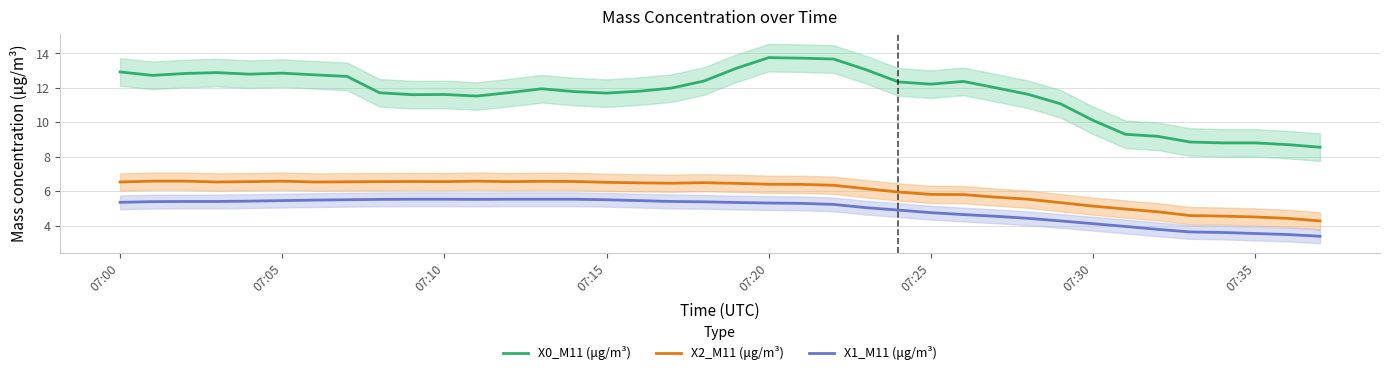

Which series has the largest total across all categories?

X0_M11 (μg/m³)